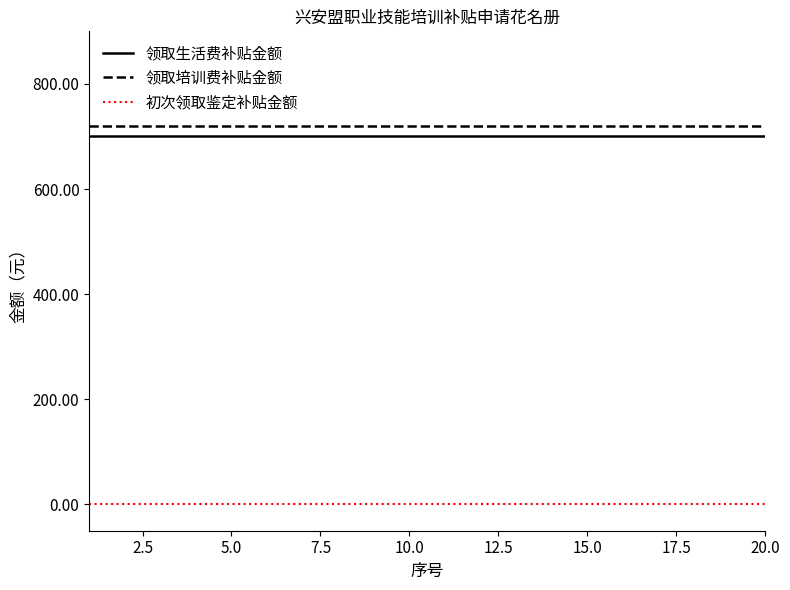

True or false: 领取培训费补贴金额 and 领取生活费补贴金额 cross at least once.

False